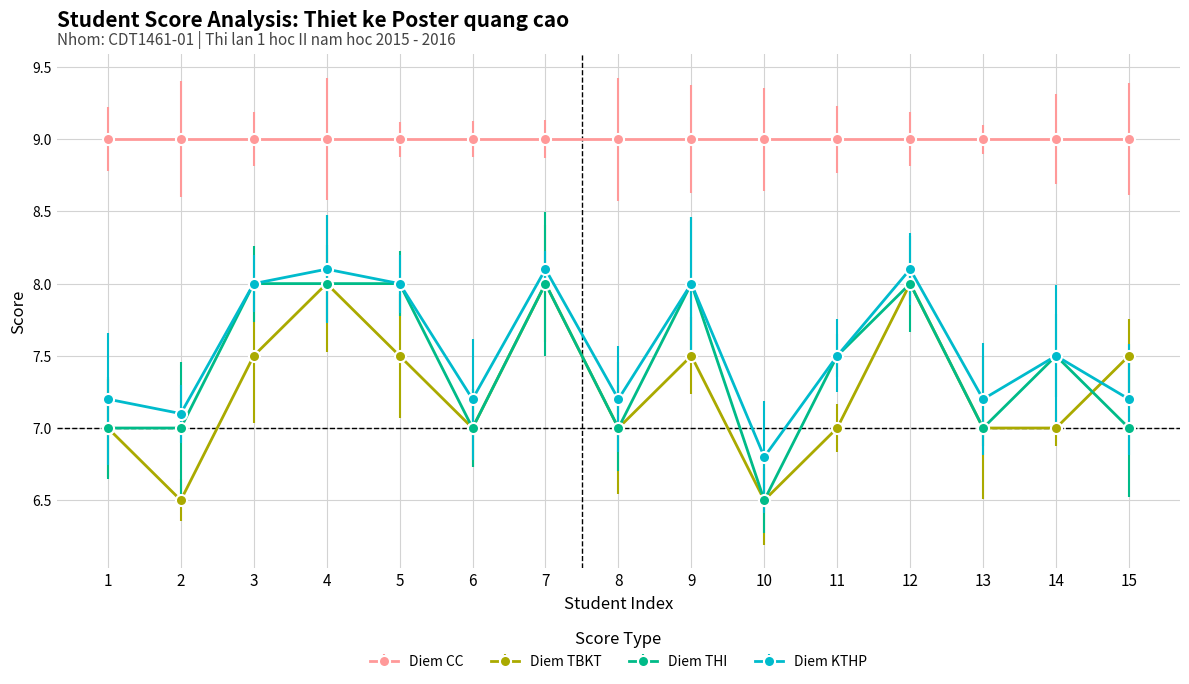

Between which two adjacent categories do Diem KTHP and Diem TBKT first intersect?

14 and 15